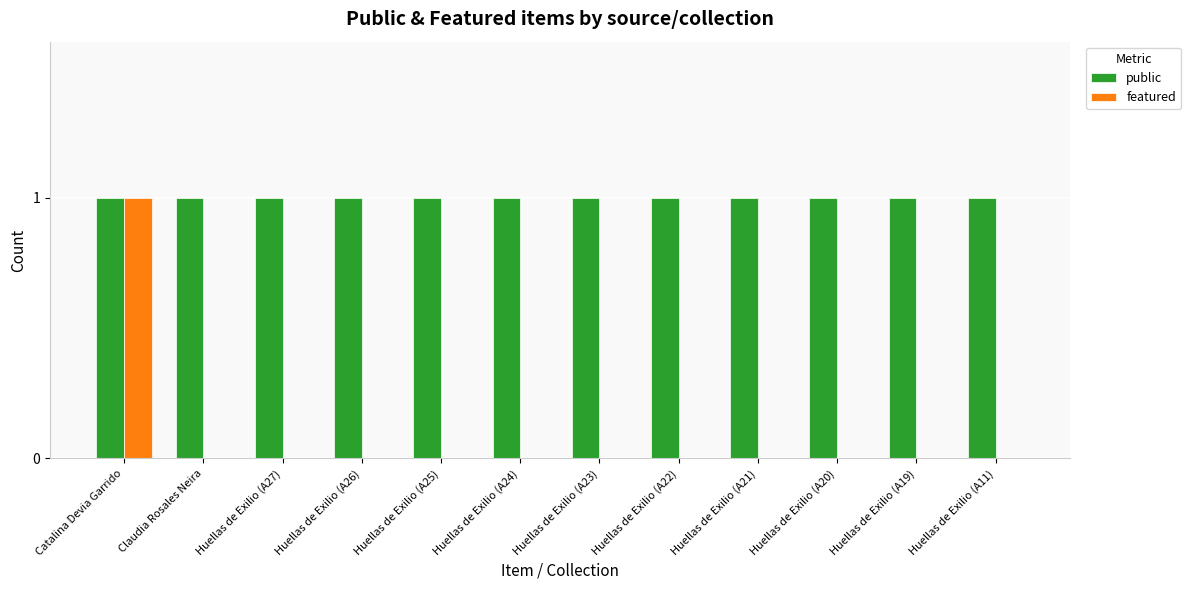

Is it true that featured equals 1 at Huellas de Exilio (A22)?

False